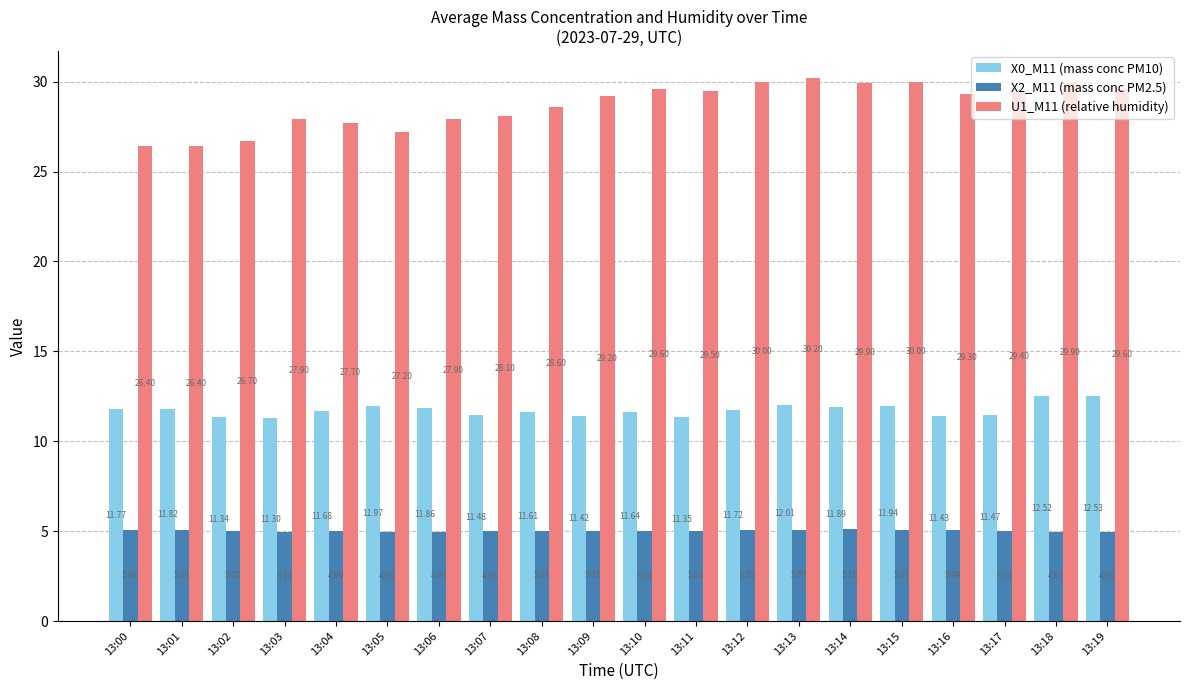

What is the highest value of the X2_M11 (mass conc PM2.5) series?

5.1